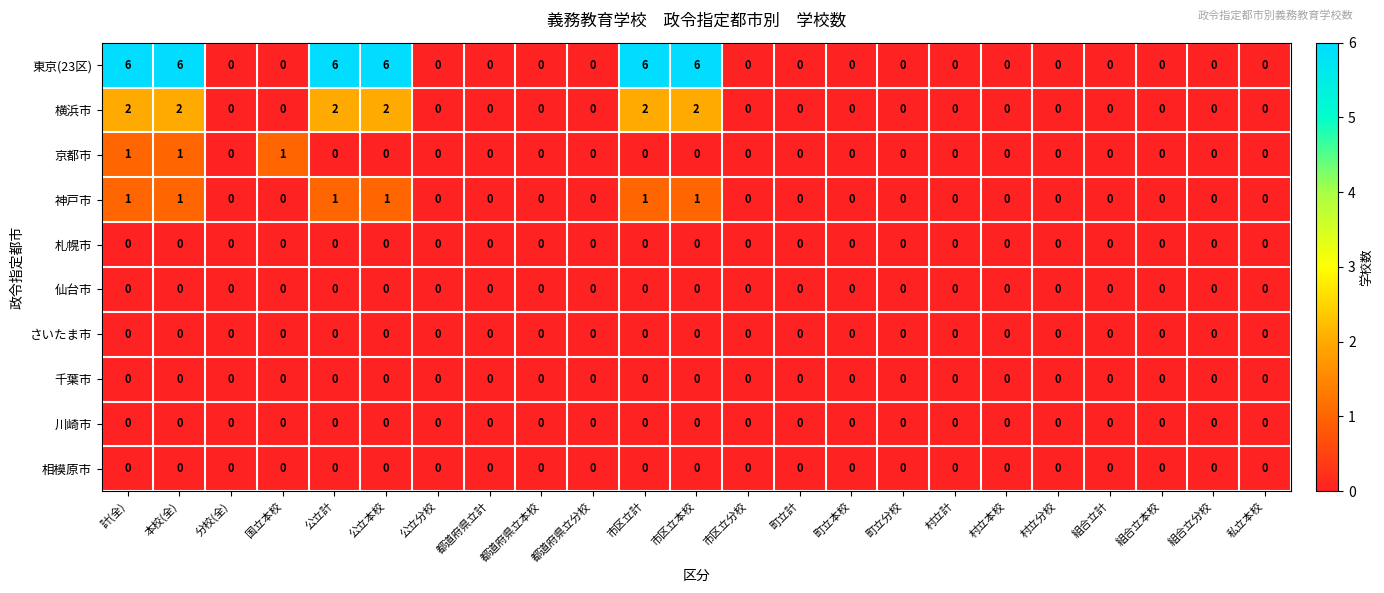

What is the sum of all 京都市 values?

3